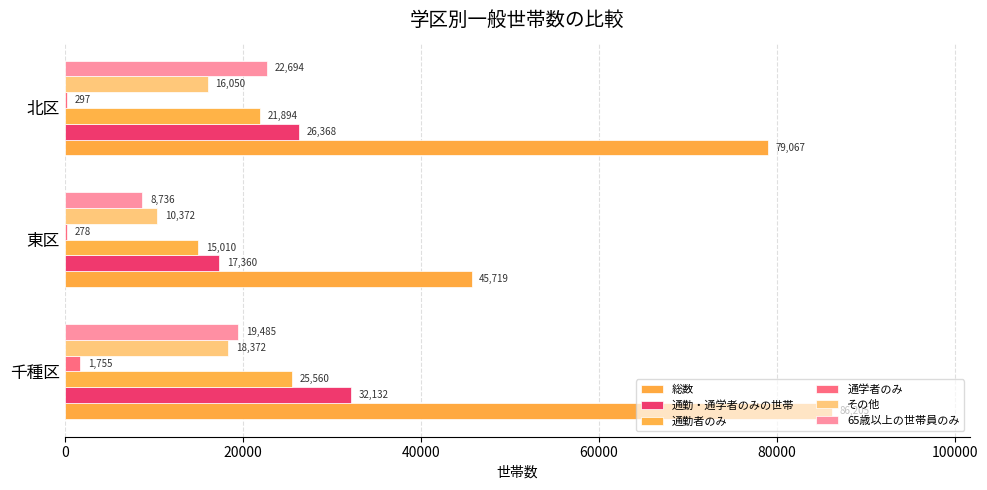

How many distinct data groups are displayed?

6